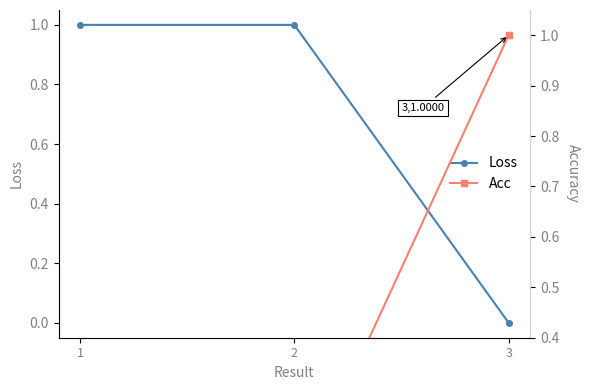

The Acc series shows 0.1 at 2. True or false?

False